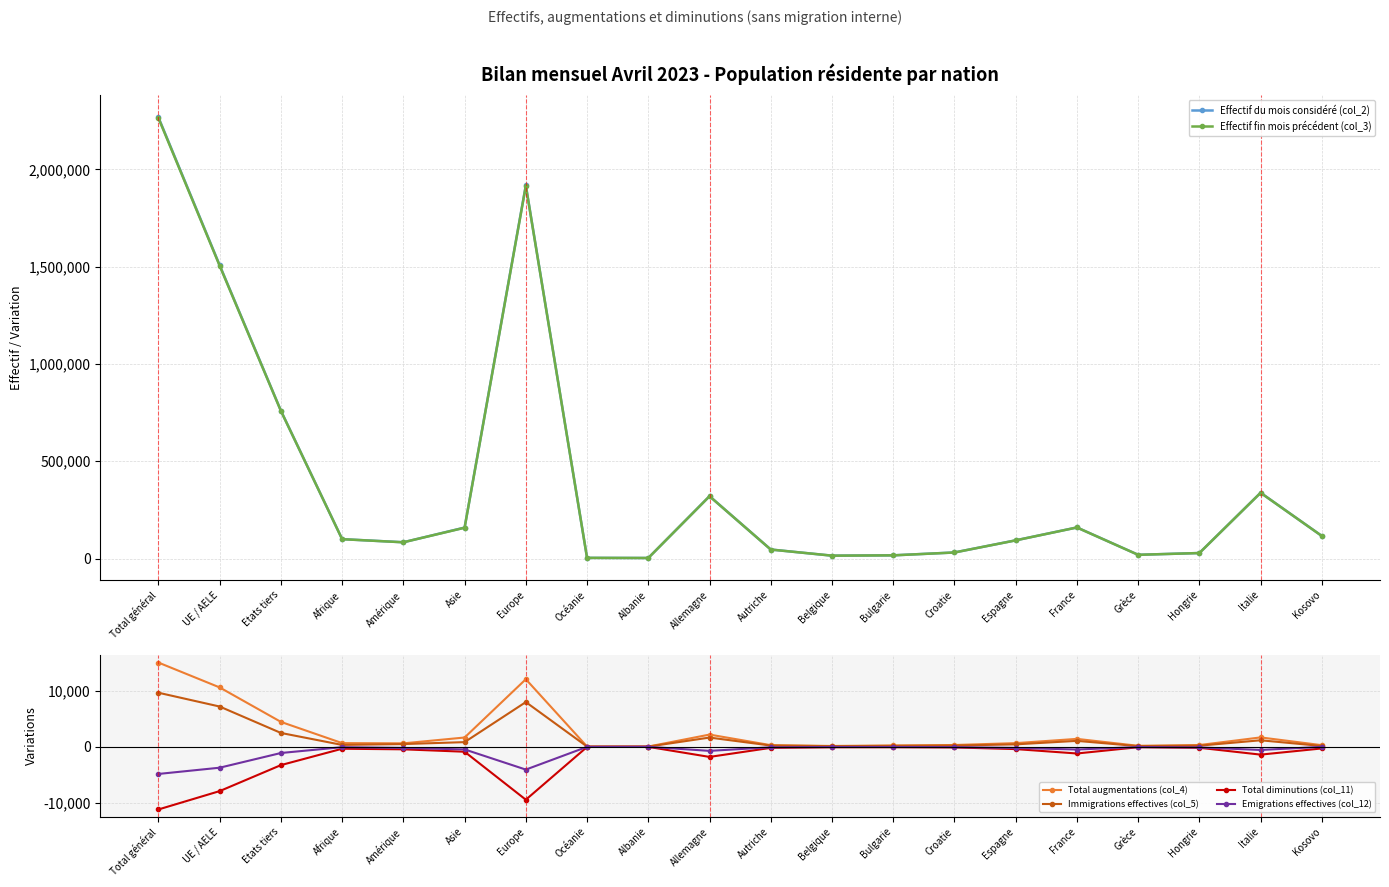

Reading right to left, what are all the values shown in this chart?

Effectif du mois considéré (col_2): 116264	338288	28588	19491	160045	93848	31479	16748	15087	46572	320774	3066	3707	1917876	159365	83913	99960	759833	1507420	2267253
Effectif fin mois précédent (col_3): 116235	337972	28467	19401	159838	93594	31290	16609	15040	46481	320411	3048	3702	1915242	158615	83804	99689	758806	1504660	2263466
Total augmentations (col_4): 283	1671	307	172	1408	648	313	230	140	286	2177	36	39	12076	1652	610	651	4446	10607	15053
Immigrations effectives (col_5): 134	1158	192	110	1054	428	211	157	104	216	1644	26	32	7987	826	480	327	2469	7191	9660
Total diminutions (col_11): -302	-1408	-183	-81	-1205	-416	-122	-86	-94	-194	-1818	-17	-35	-9470	-889	-460	-352	-3283	-7929	-11212
Emigrations effectives (col_12): -20	-573	-116	-51	-494	-208	-63	-41	-41	-94	-736	-7	-17	-4084	-476	-211	-74	-1117	-3746	-4863